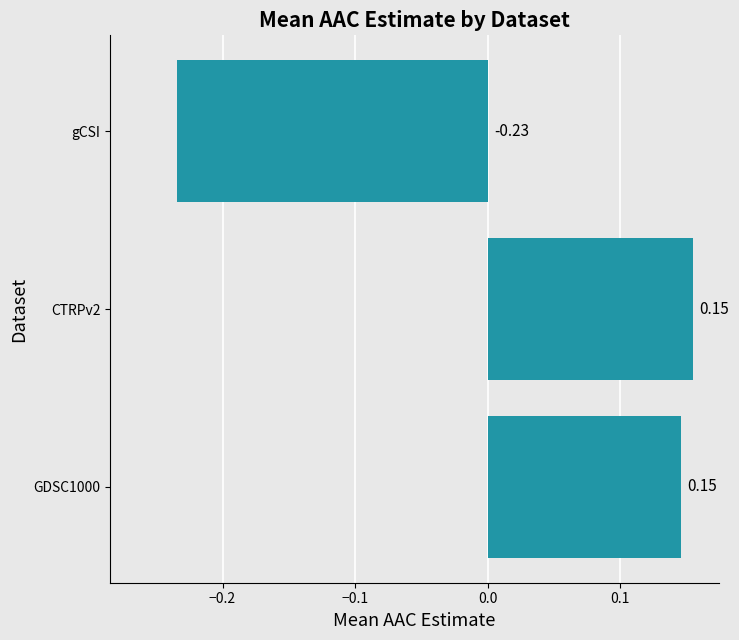

What is the difference between the values at gCSI and GDSC1000?

0.4